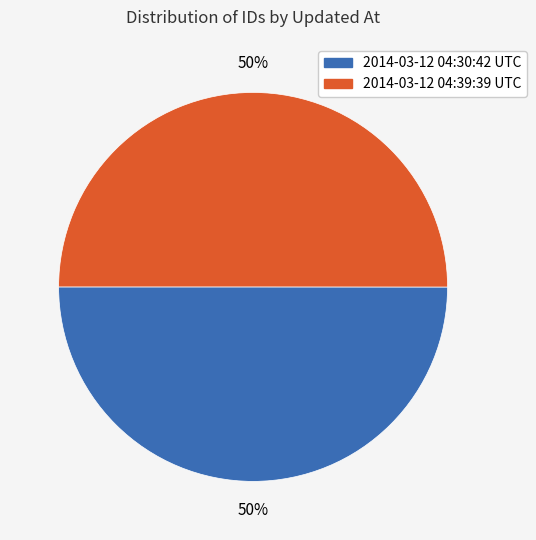

To the nearest percent, what is the average slice percentage?

50%